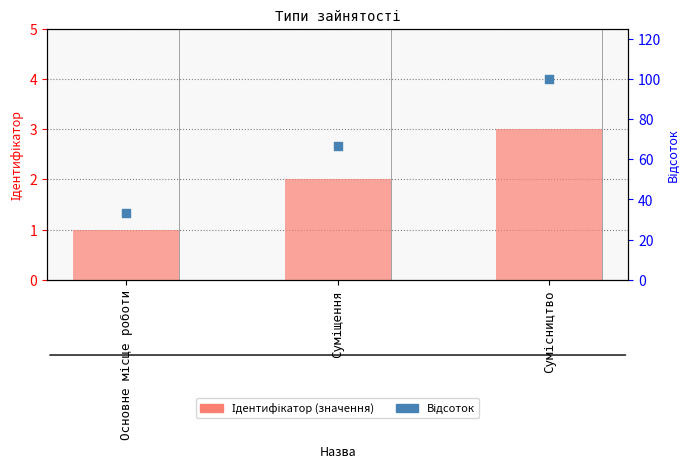

Which series has the largest total across all categories?

Відсоток